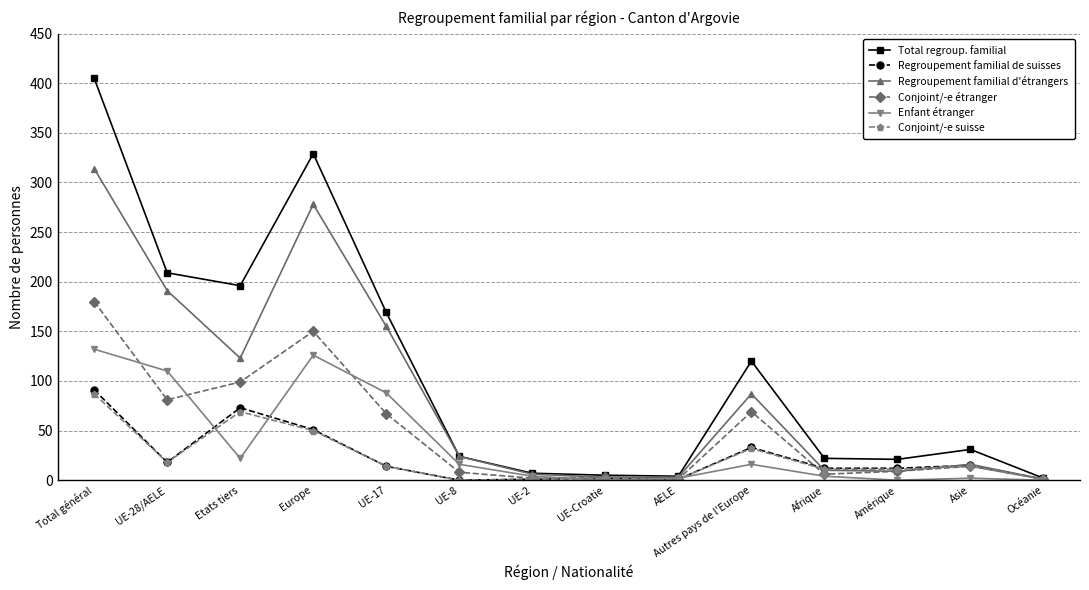

The value of Regroupement familial de suisses at Autres pays de l'Europe is 33. True or false?

True